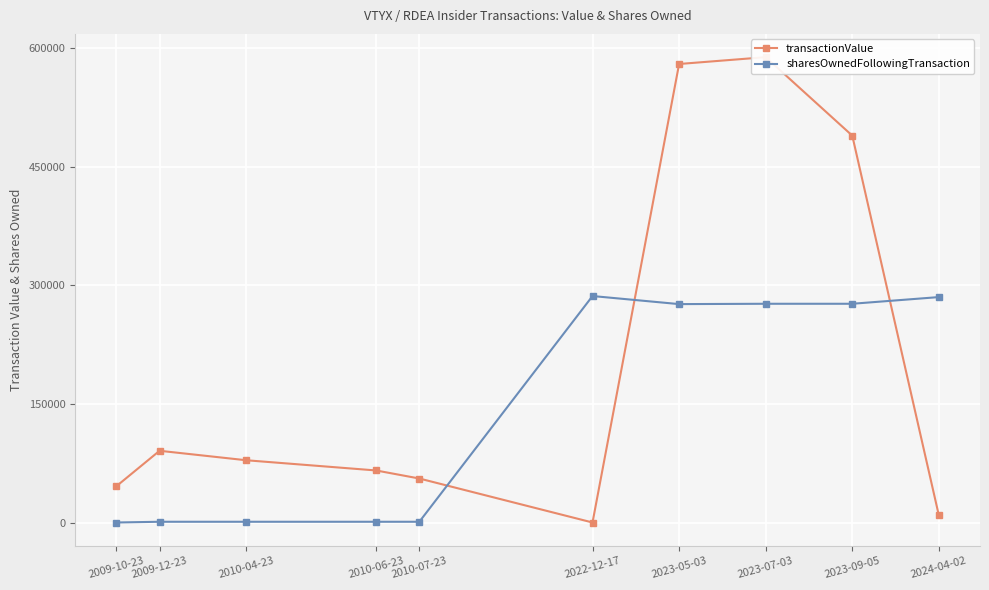

Where do sharesOwnedFollowingTransaction and transactionValue first cross each other?

2010-07-23 and 2022-12-17